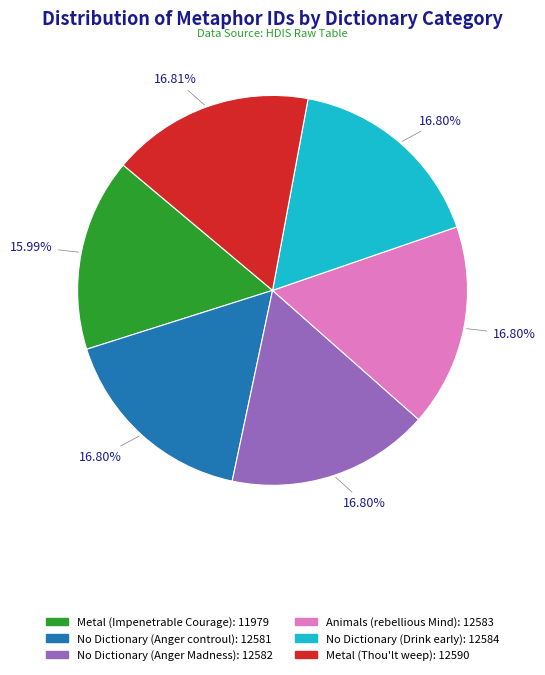

To the nearest percent, what is the difference between the largest and smallest slice percentages?

1%